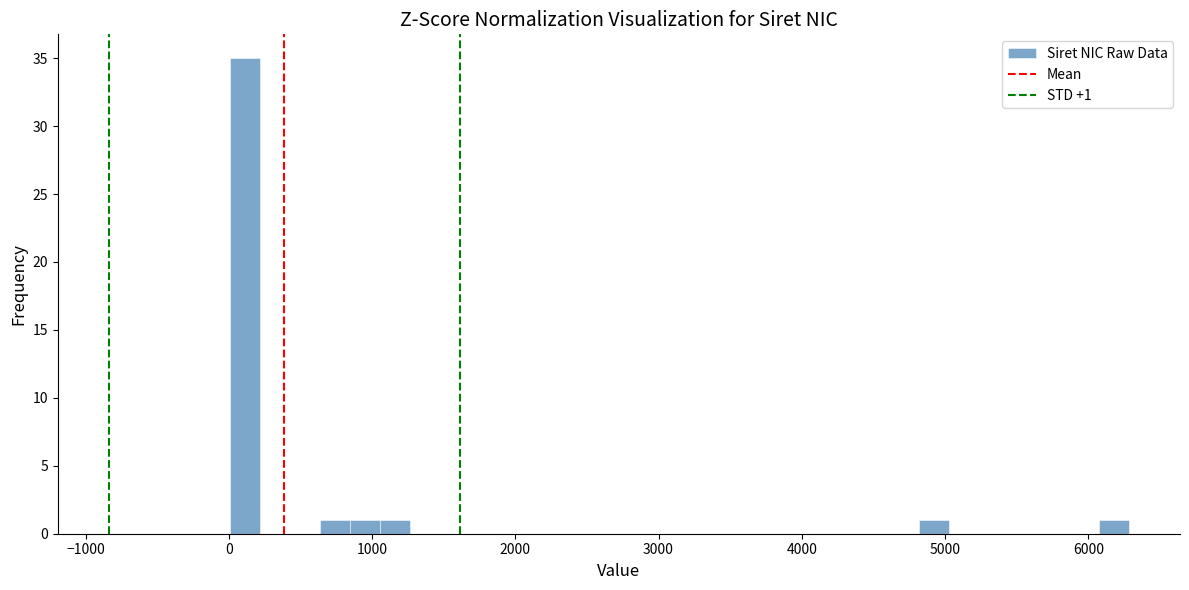

Around what value on the x-axis is the tallest bar? Give the approximate position of its centre, as read against the axis.

100